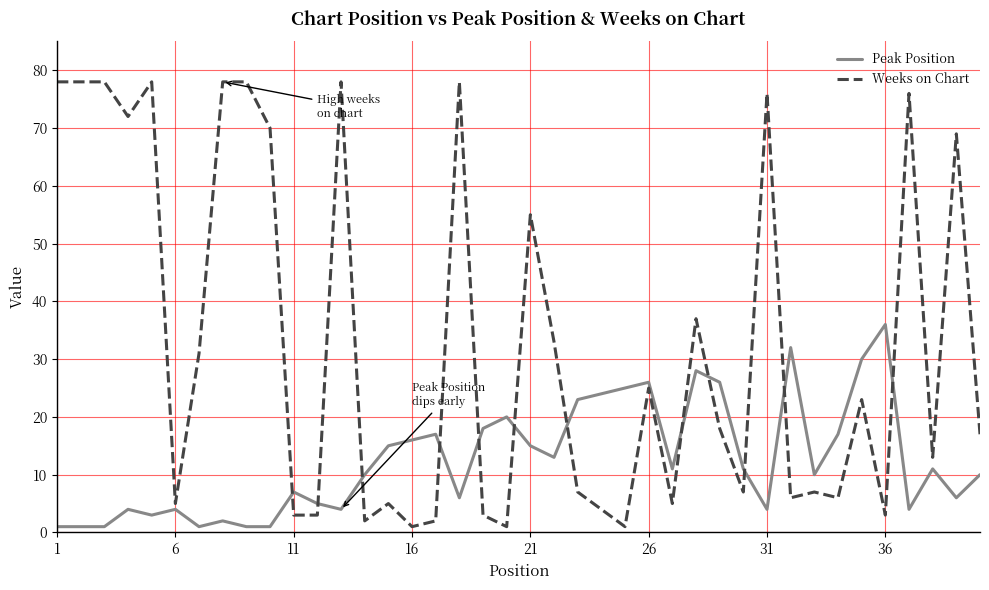

How many distinct data groups are displayed?

2